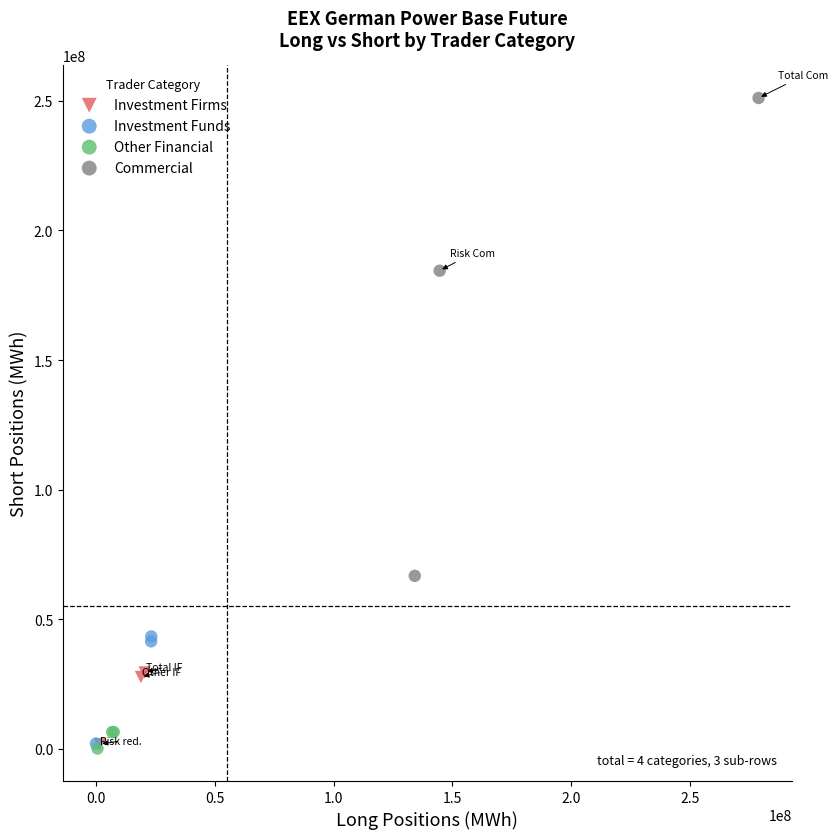

What are all the series names shown in the legend?

Investment Firms, Investment Funds, Other Financial, Commercial